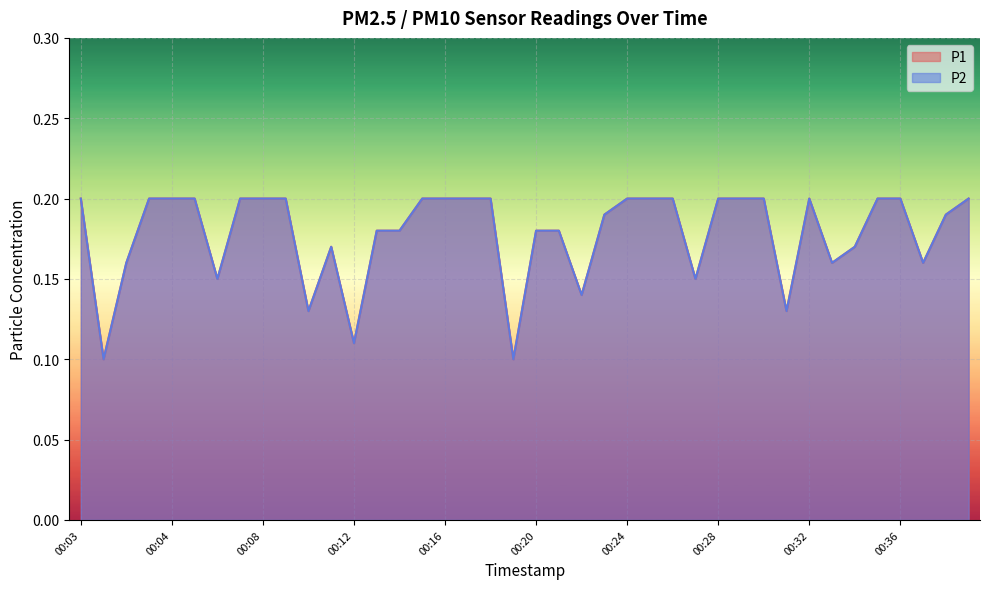

At how many categories does at least one series exceed 0?

40